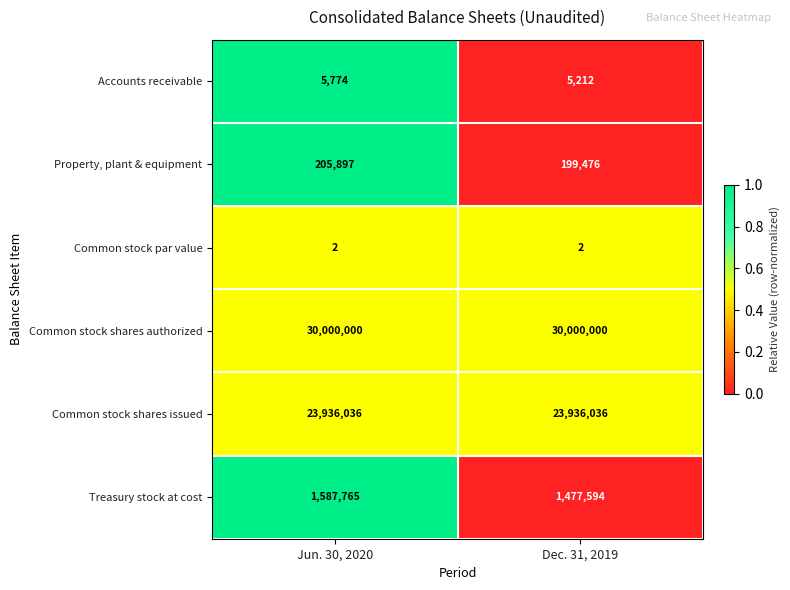

Which series changed the most between Jun. 30, 2020 and Dec. 31, 2019?

Treasury stock at cost